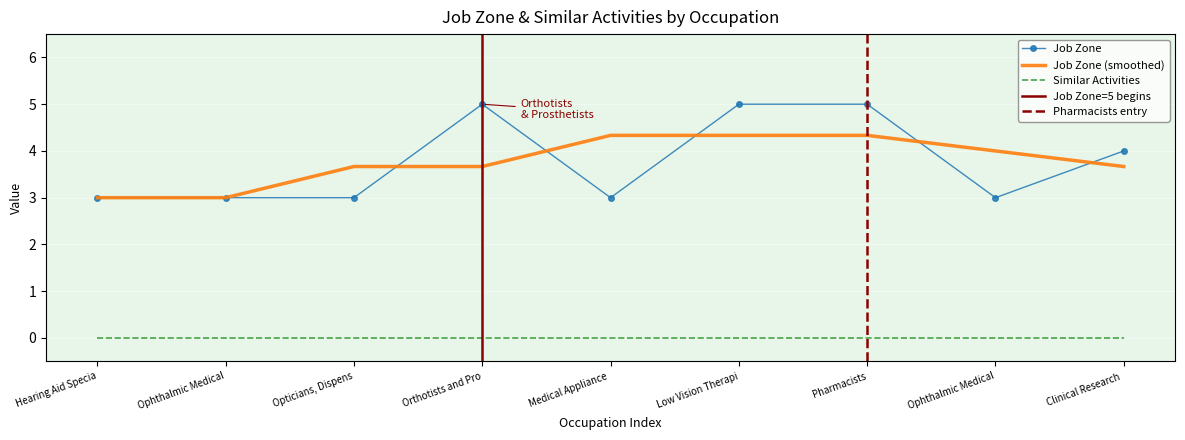

What is the maximum value shown in the chart?

5